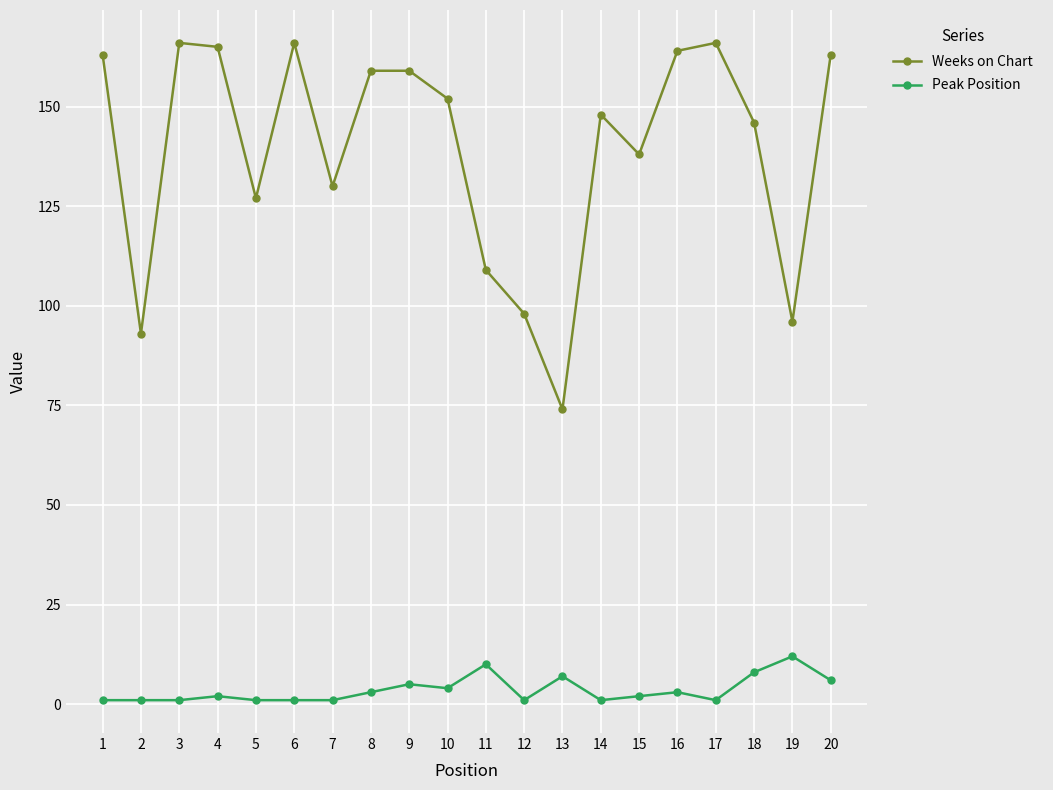

What is the difference between the second highest and minimum values in the Weeks on Chart series?

92